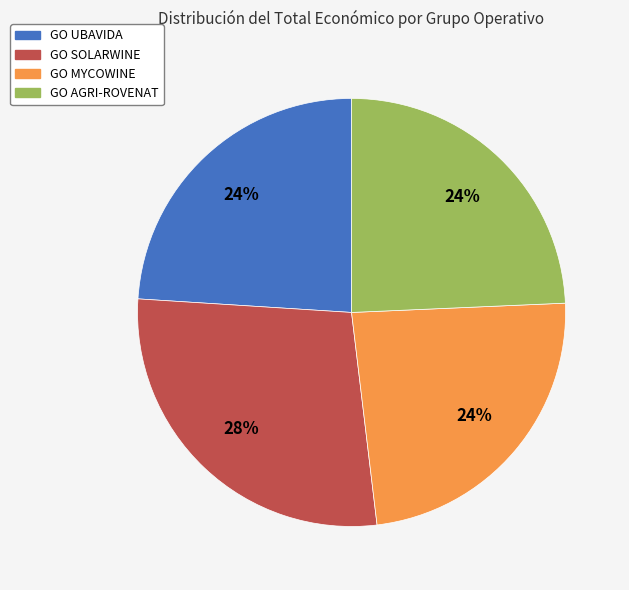

The GO SOLARWINE slice represents 17% of the pie. True or false?

False